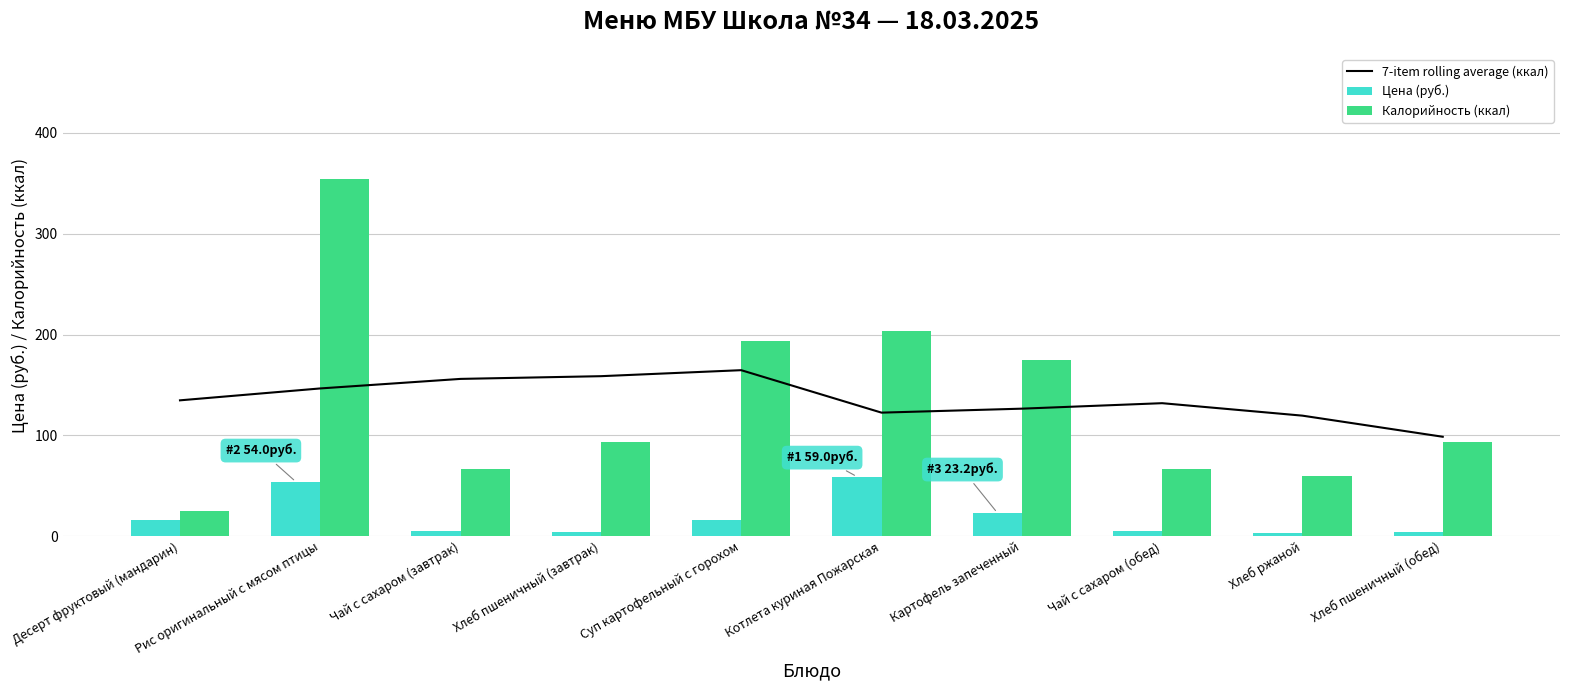

What position from the right is Котлета куриная Пожарская?

5